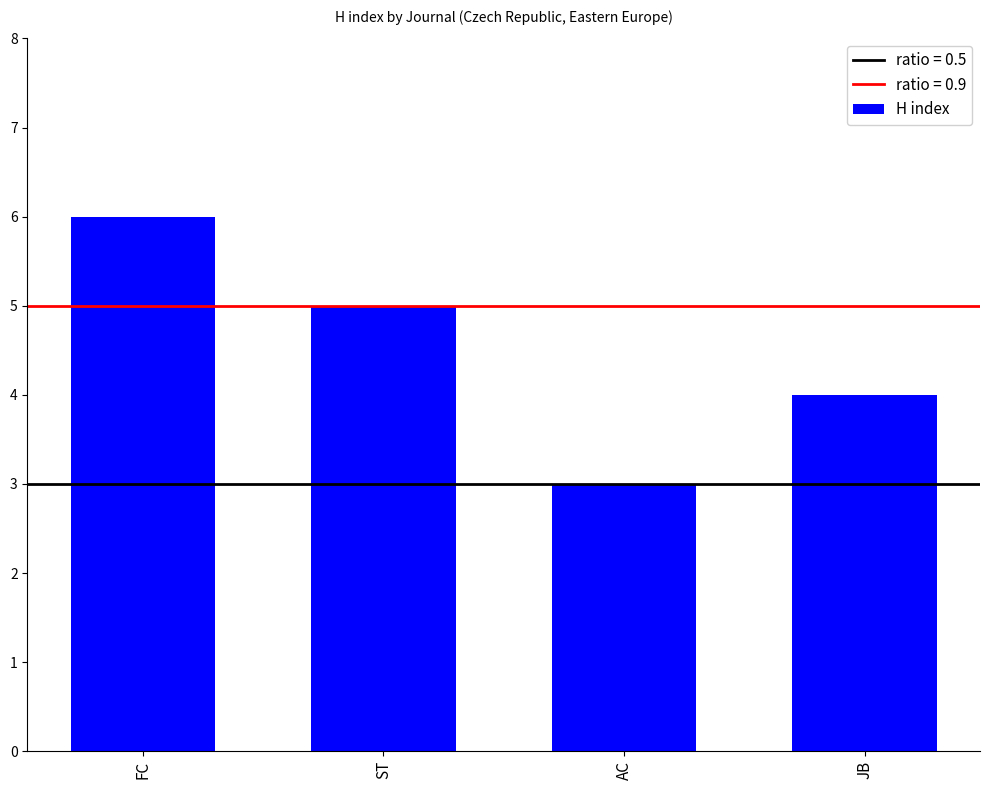

Which label corresponds to the largest value in the chart?

FC